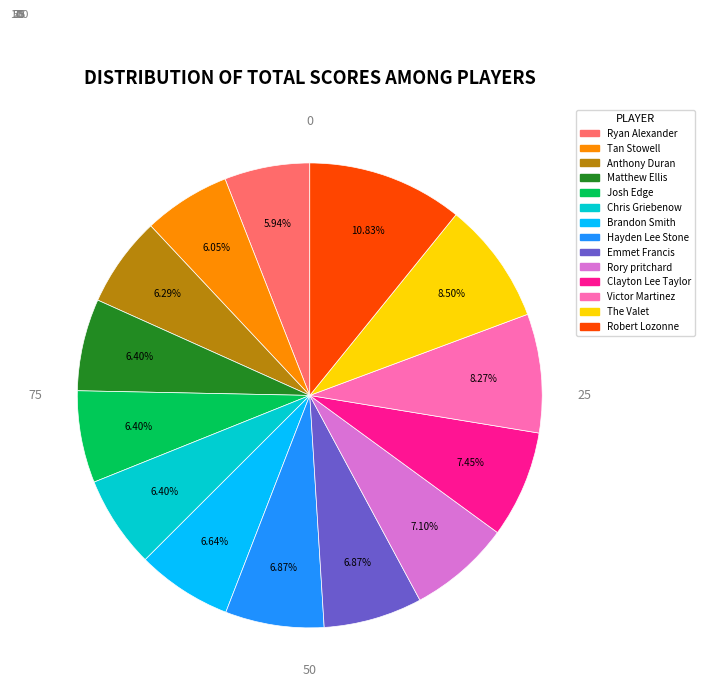

What percentage is the Ryan Alexander slice, to the nearest percent?

6%